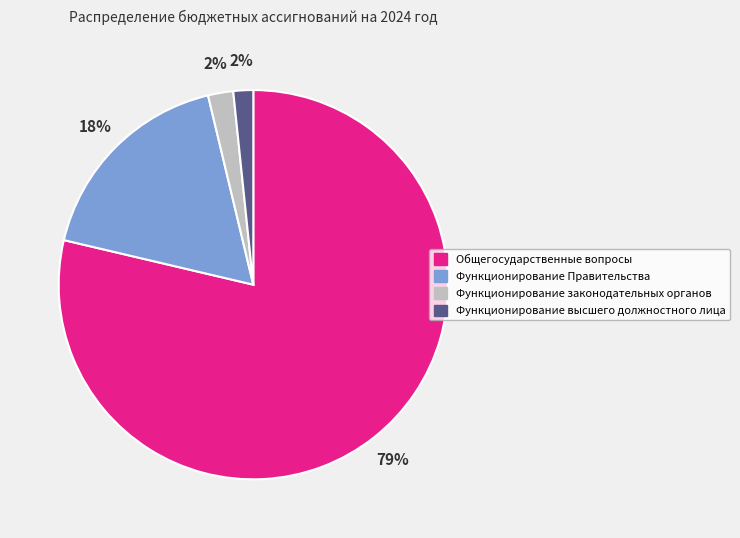

The Общегосударственные вопросы slice represents 65% of the pie. True or false?

False